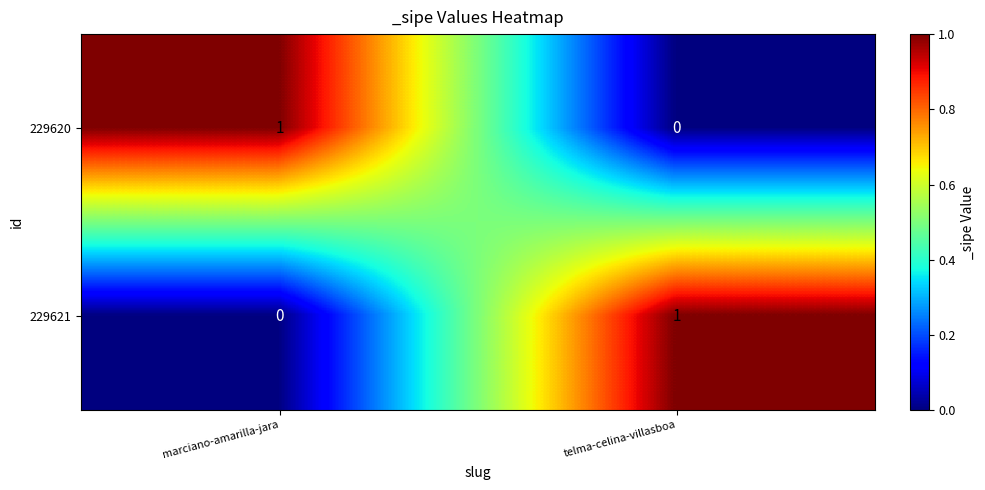

What is the spread (max minus min) of values at marciano-amarilla-jara?

1